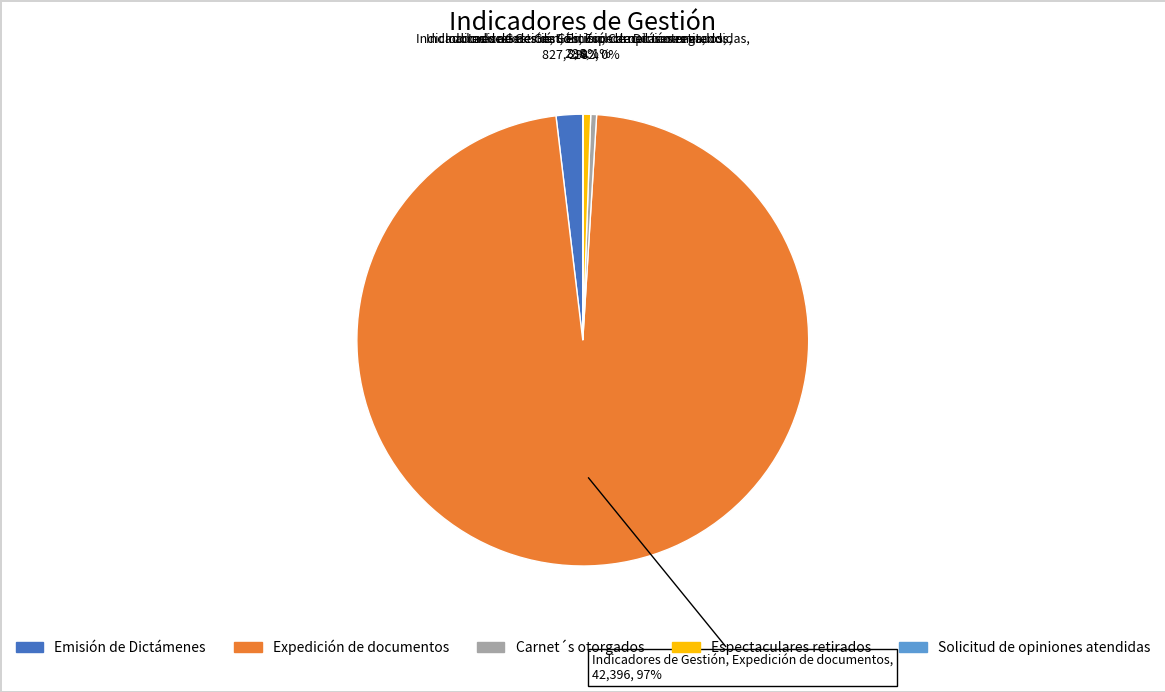

Does Emisión de Dictámenes represent more than half of the total?

No